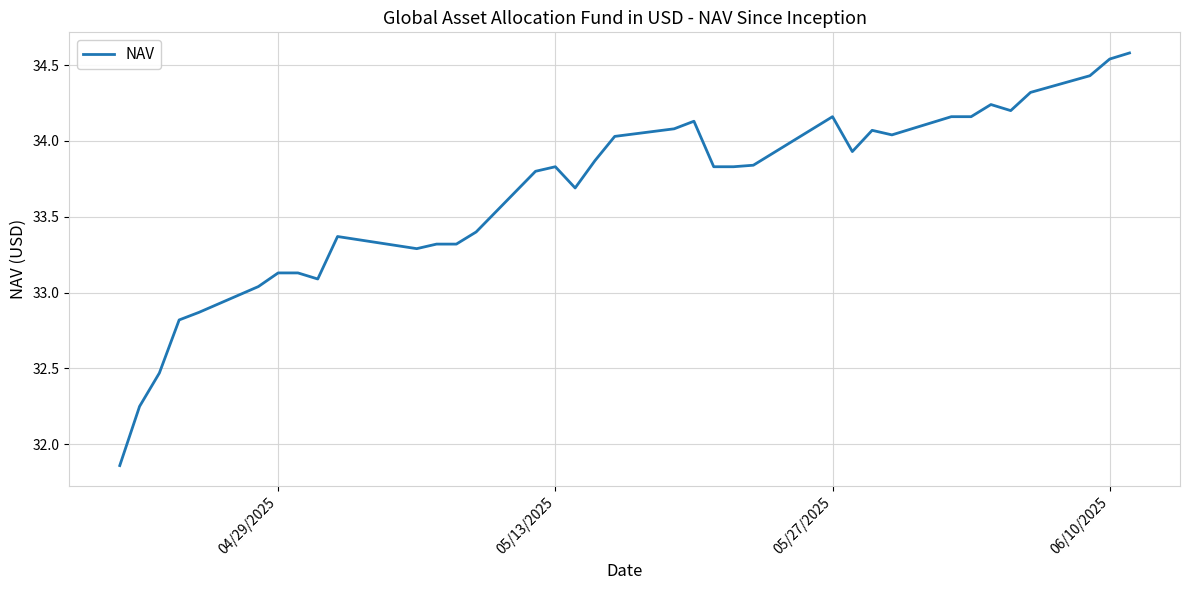

Count the number of categories in the chart.

37